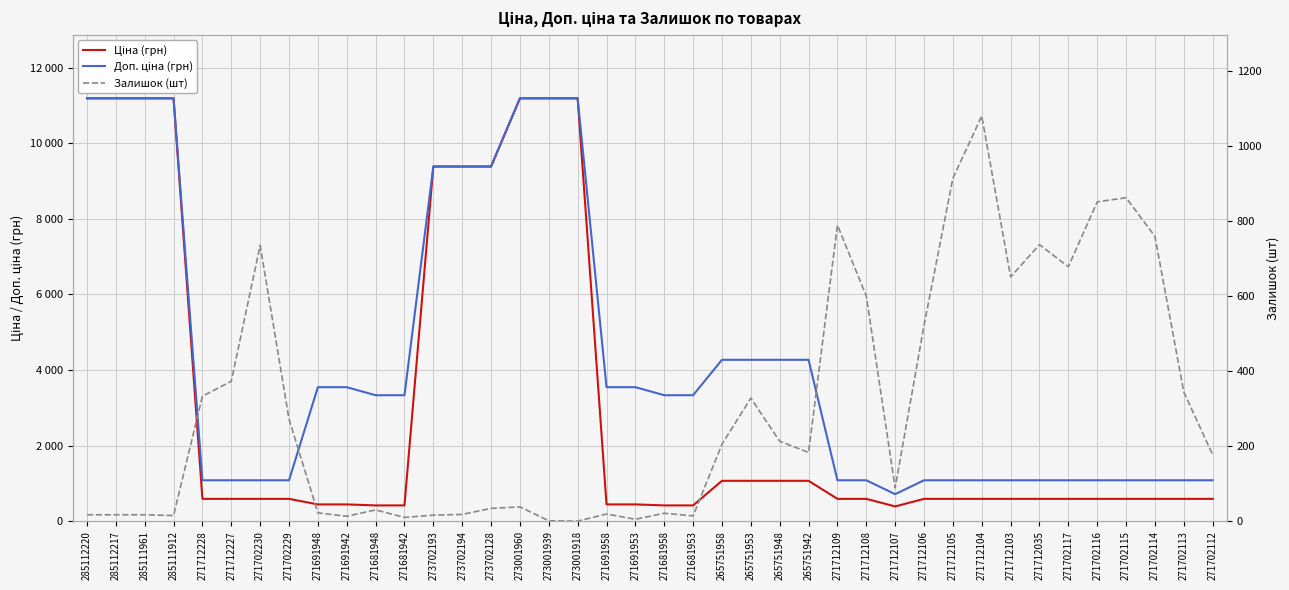

The value of Залишок (шт) at 271702112 is 250.9. True or false?

False